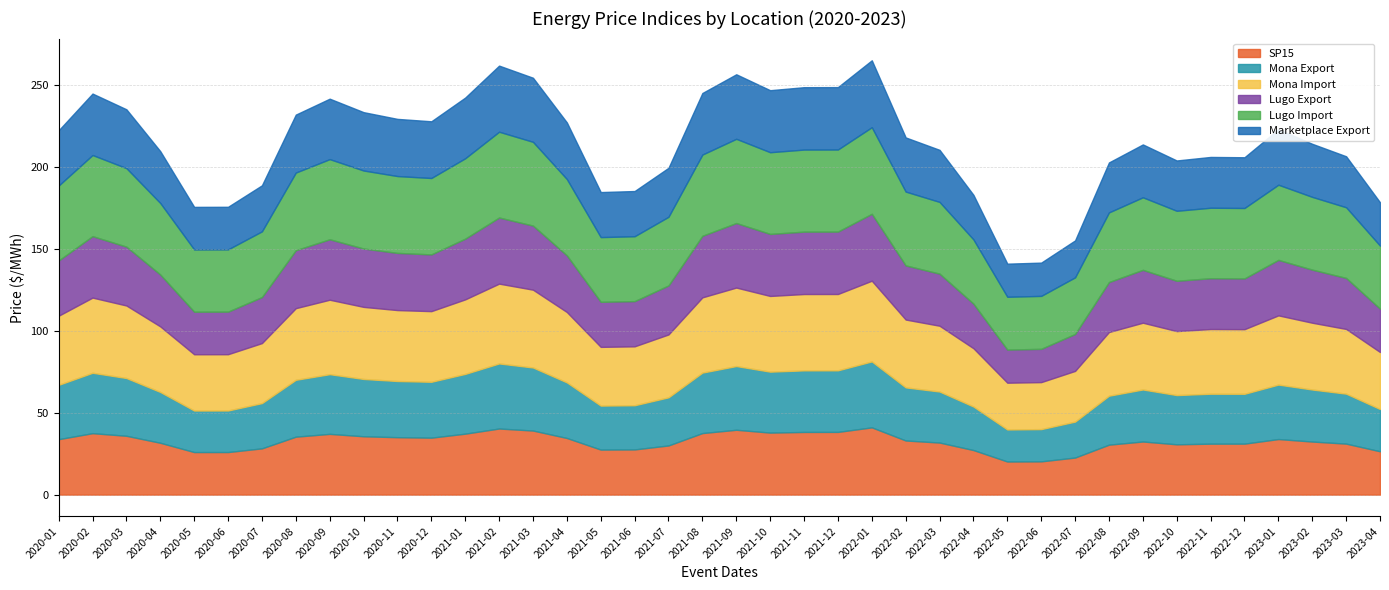

What is the value of the Marketplace Export point at the 12th from the left?

34.6